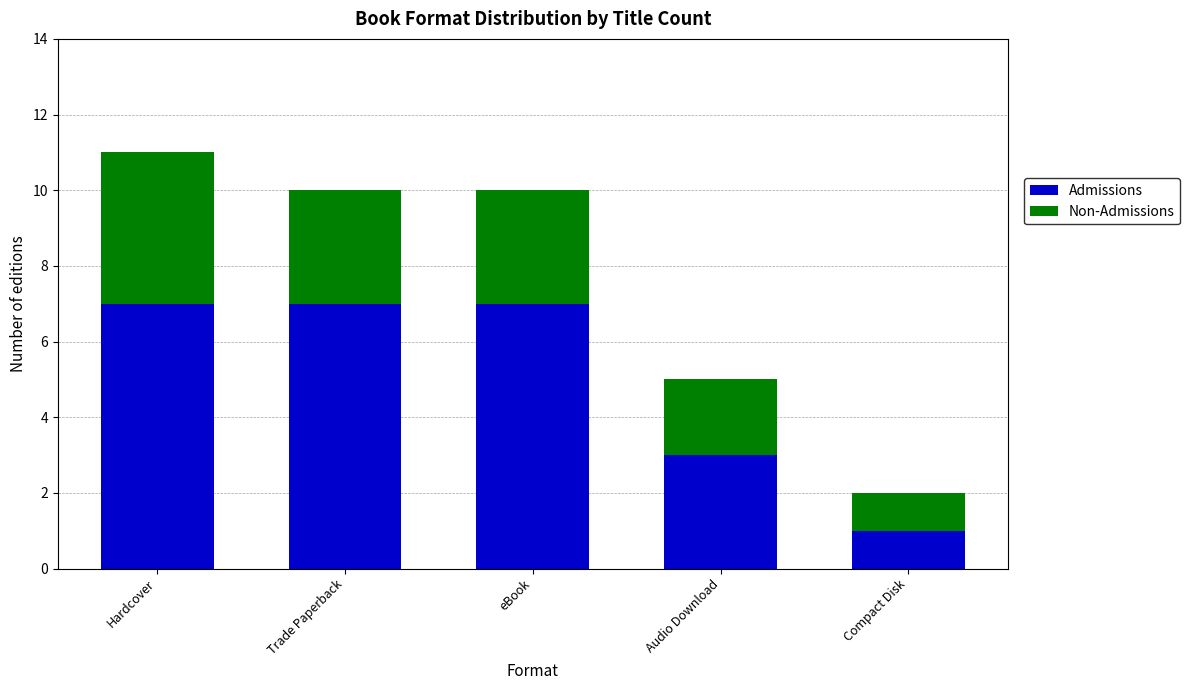

How many distinct data groups are displayed?

2